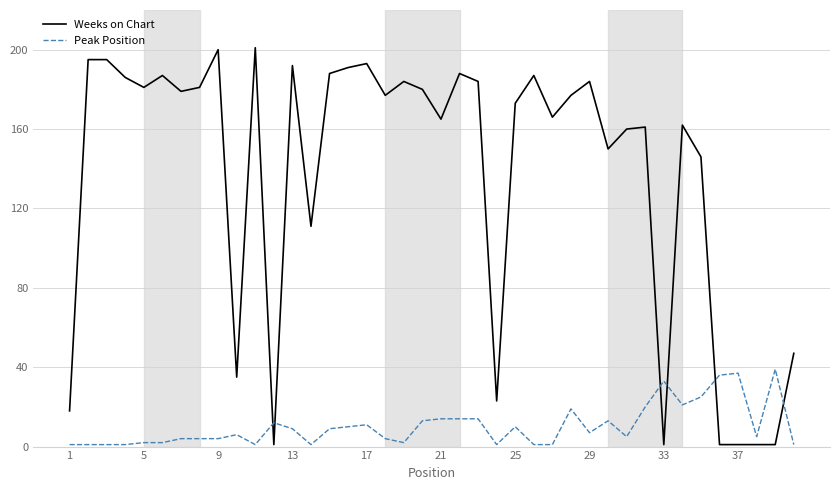

What is the difference between the maximum and minimum values in the Weeks on Chart series?

200